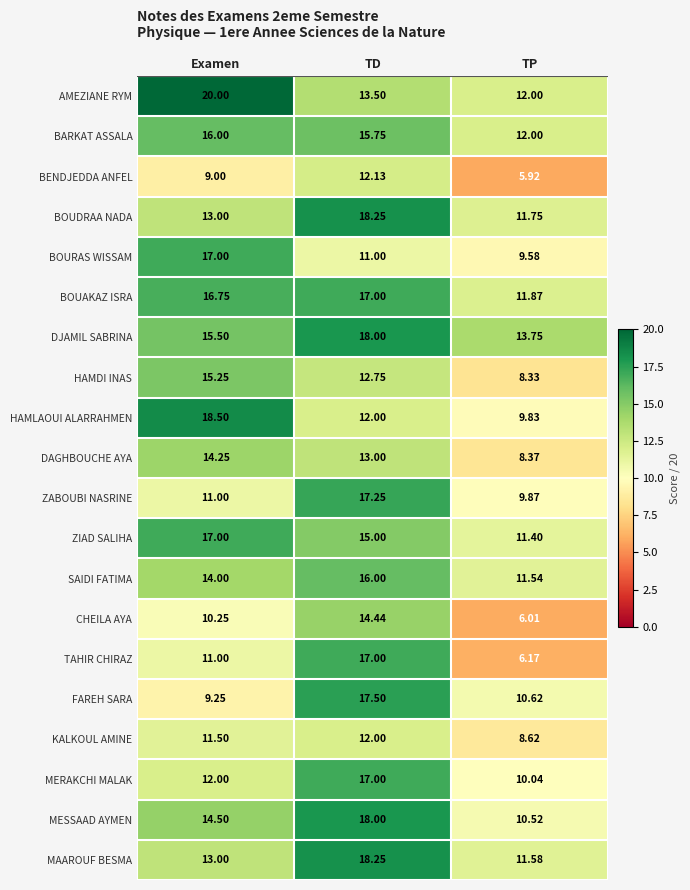

At which label does DAGHBOUCHE AYA first exceed 13?

Examen